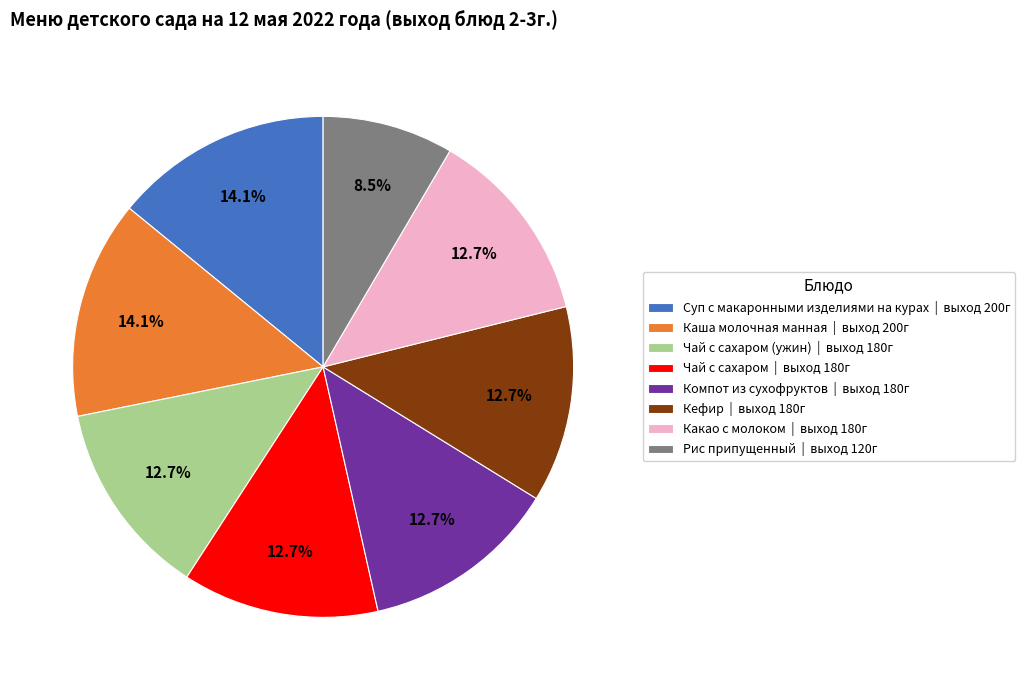

Which category has the smallest portion of the pie?

Рис припущенный | выход 120г